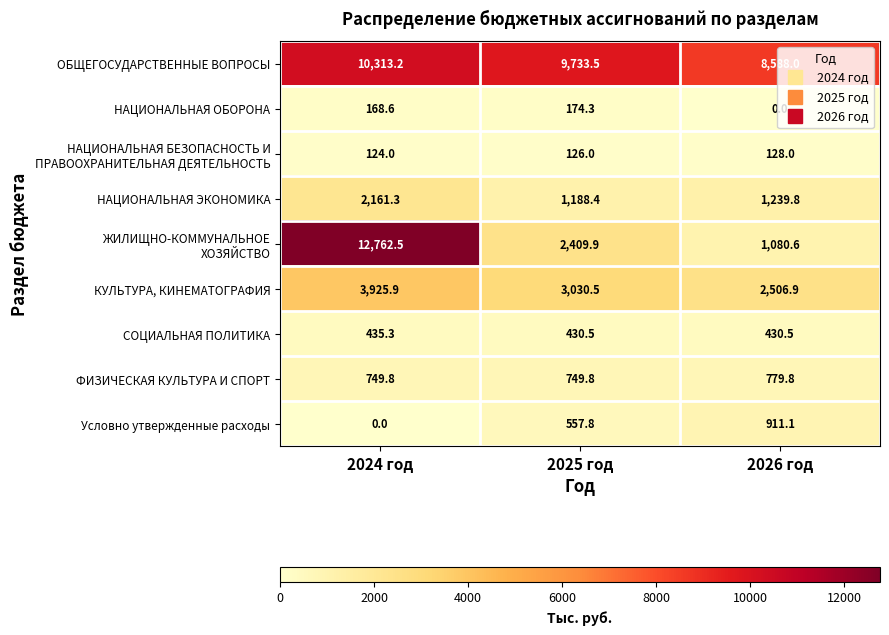

At how many categories does at least one series exceed 3578?

3